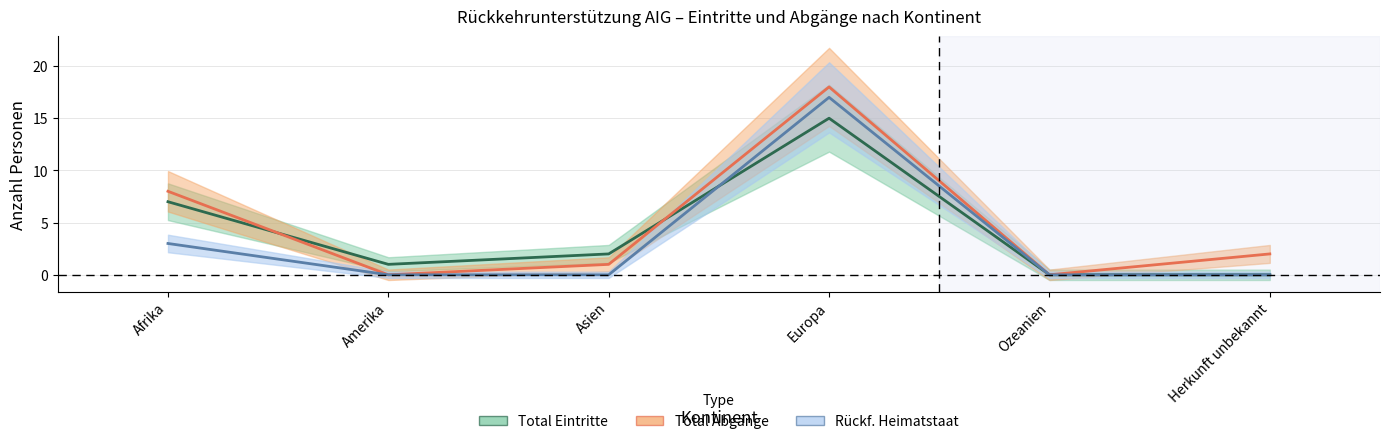

After their last crossing, which series has the higher values: Rueckfuehrungen Heimatstaat or Total Eintritte?

Rueckfuehrungen Heimatstaat